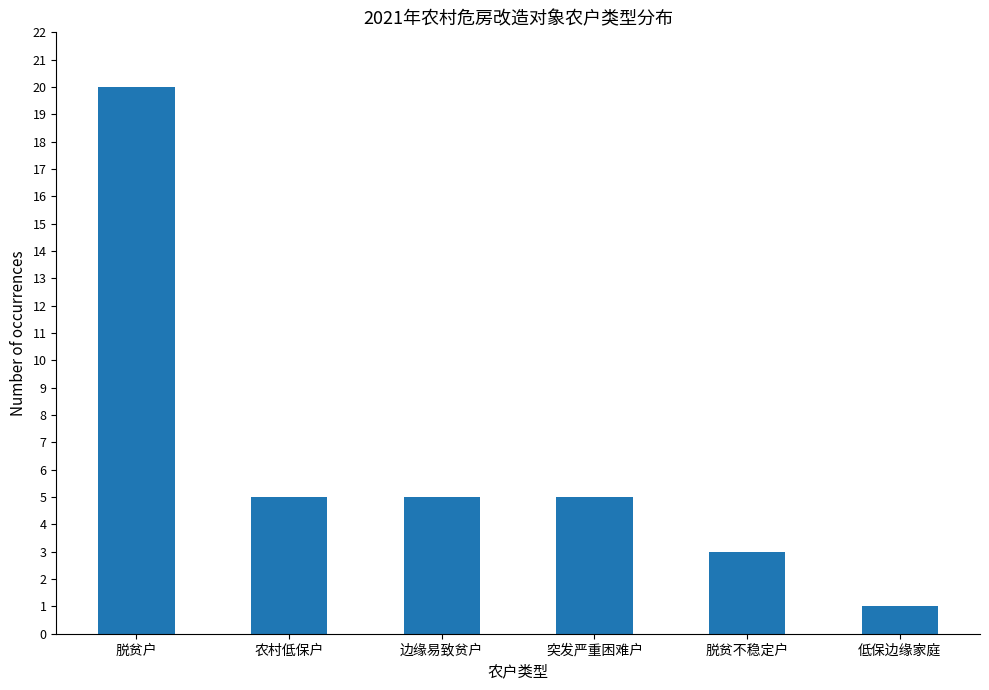

What is the sum of all values?

39